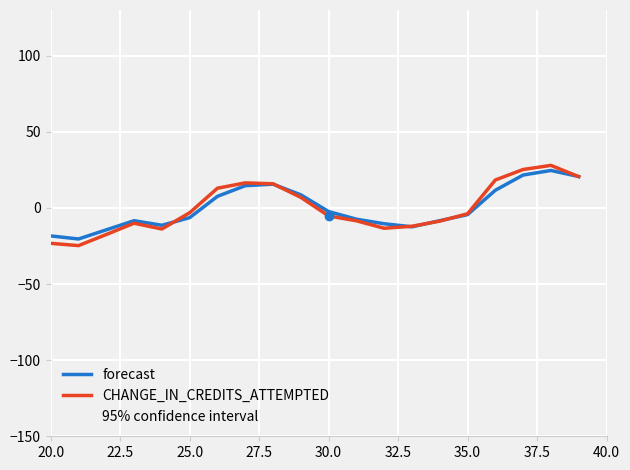

What is the minimum value for forecast?

-20.4